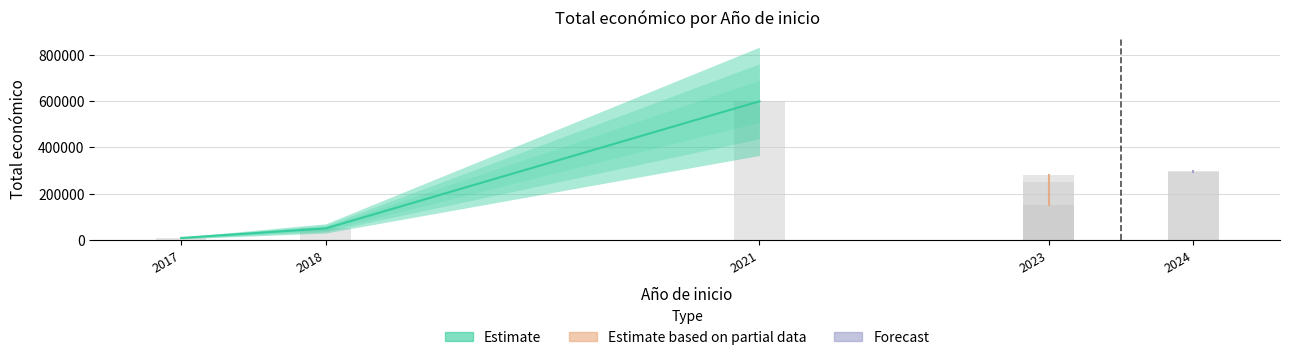

What is the change in value from 2017 to 2023?

+140168